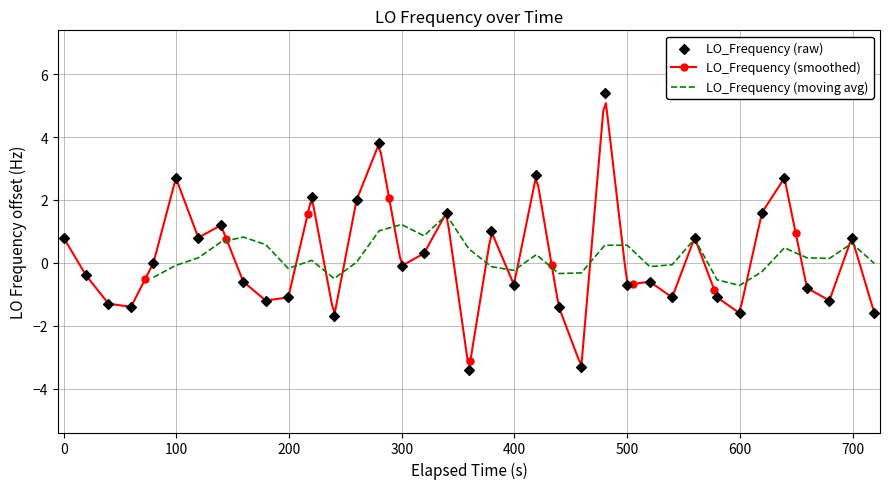

What is the lowest value of the LO_Frequency (smoothed) series?

-3.2